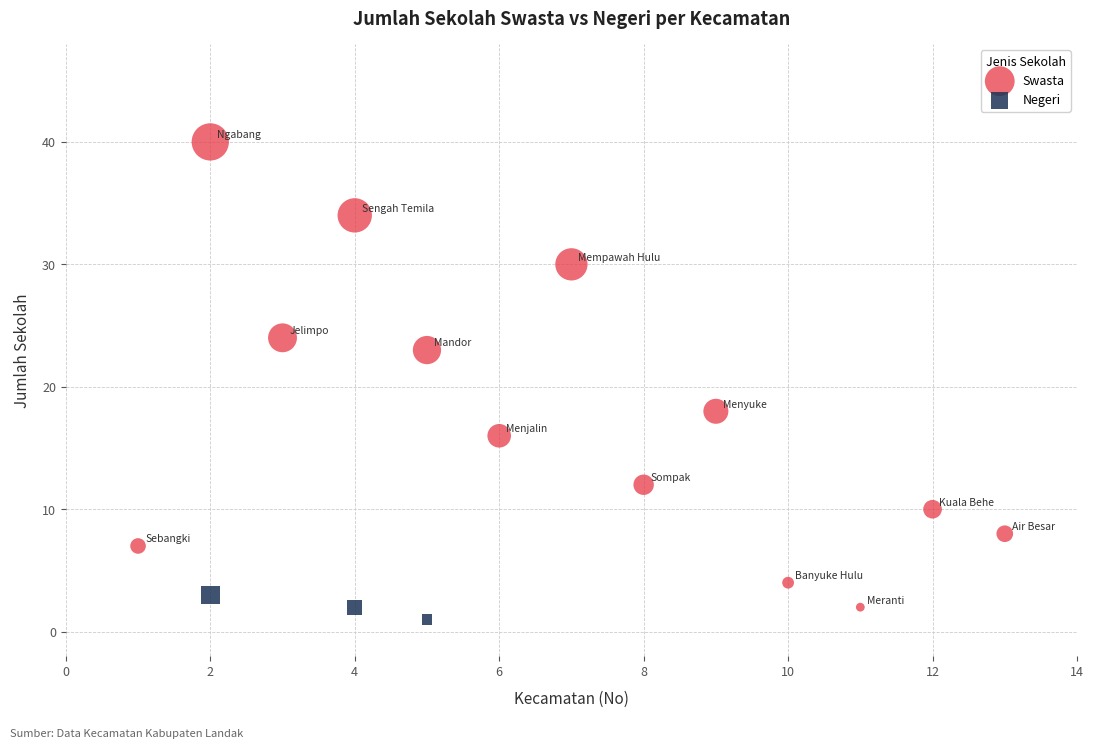

Which series reaches the maximum Y coordinate?

Swasta